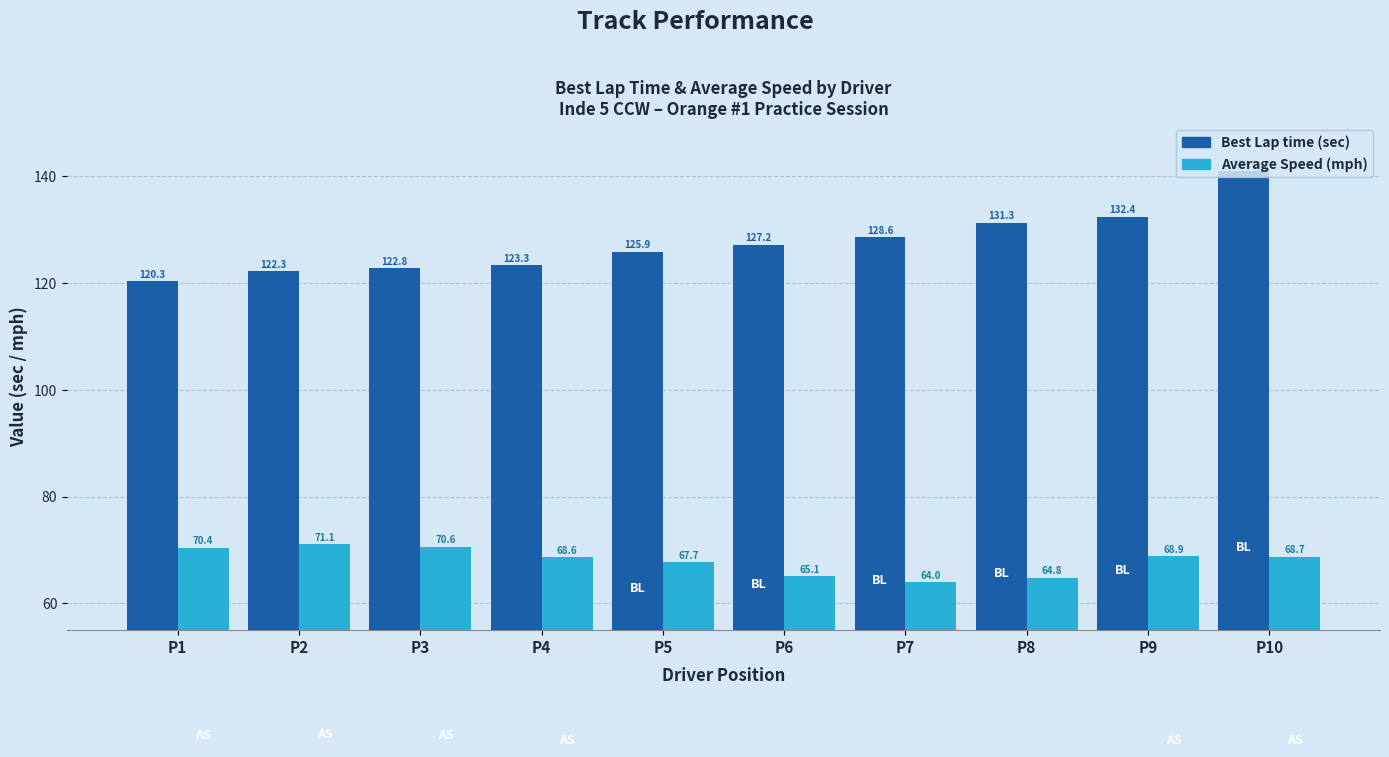

At which category is the sum across all series the highest?

P10